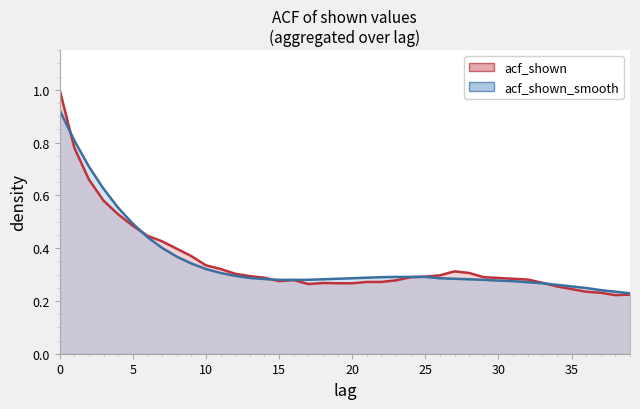

List the series in order of their peak value, lowest first.

acf_shown_smooth, acf_shown